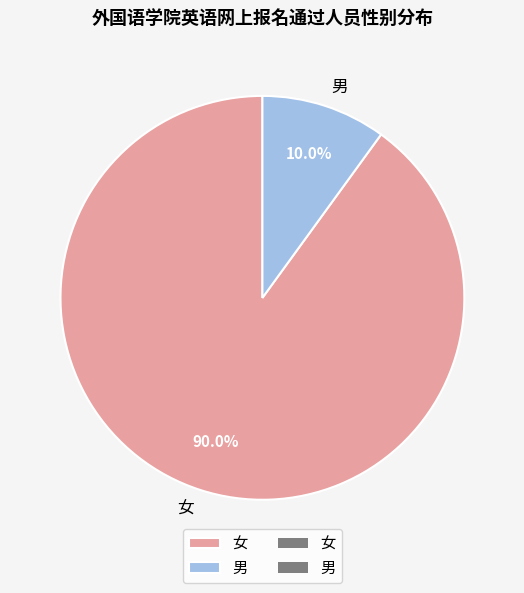

Rank the categories by value from highest to lowest.

女, 男